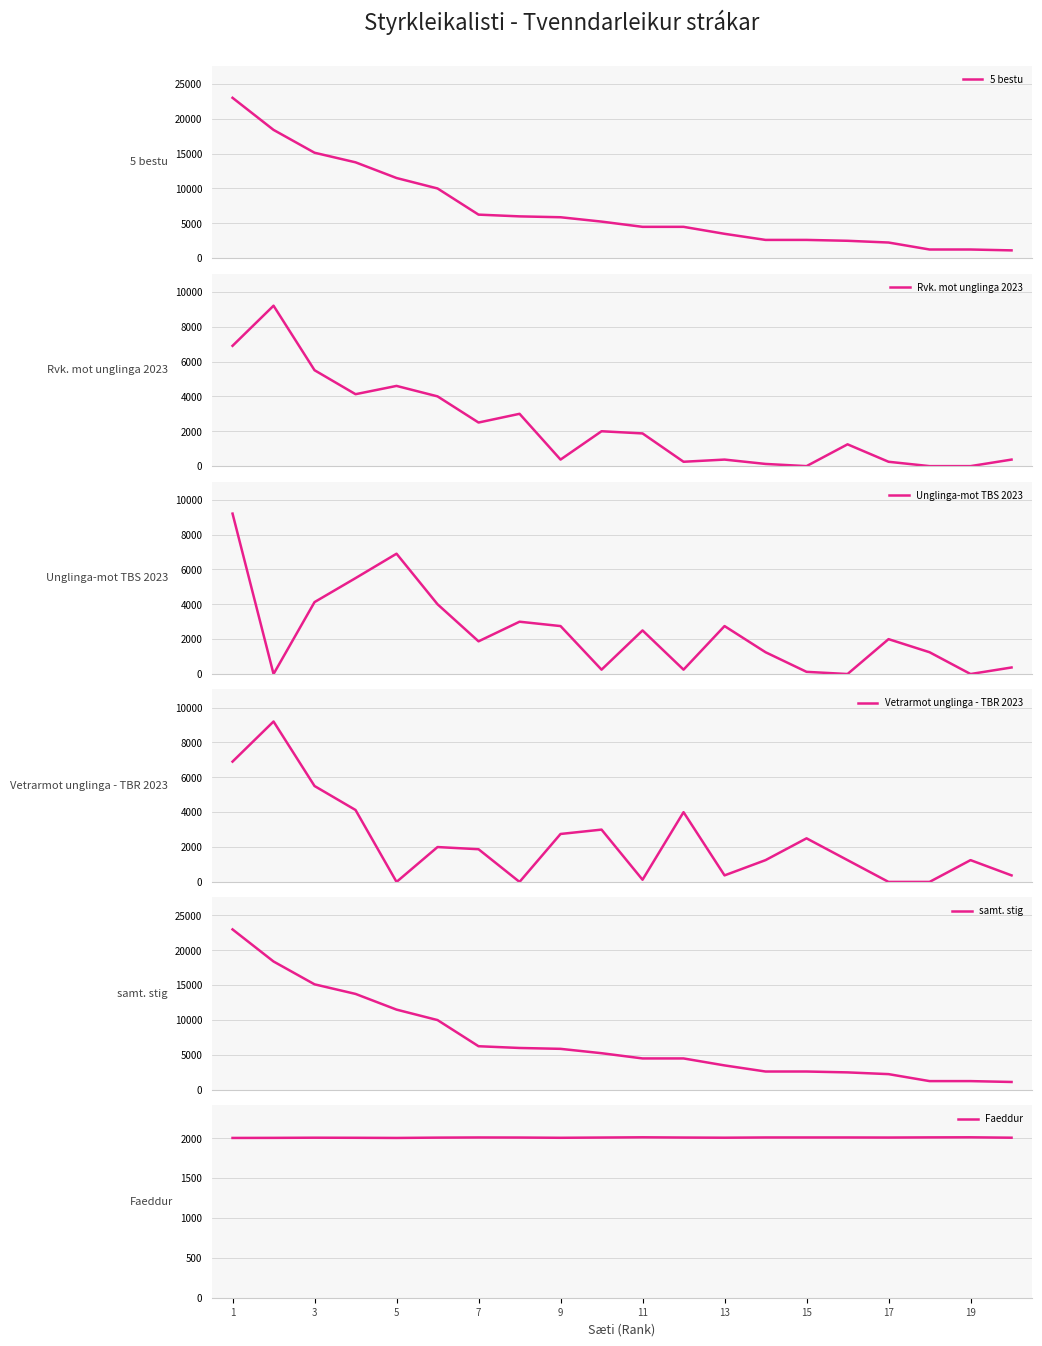

What is the difference between the maximum and minimum values in the Vetrarmot unglinga - TBR 2023 series?

9200